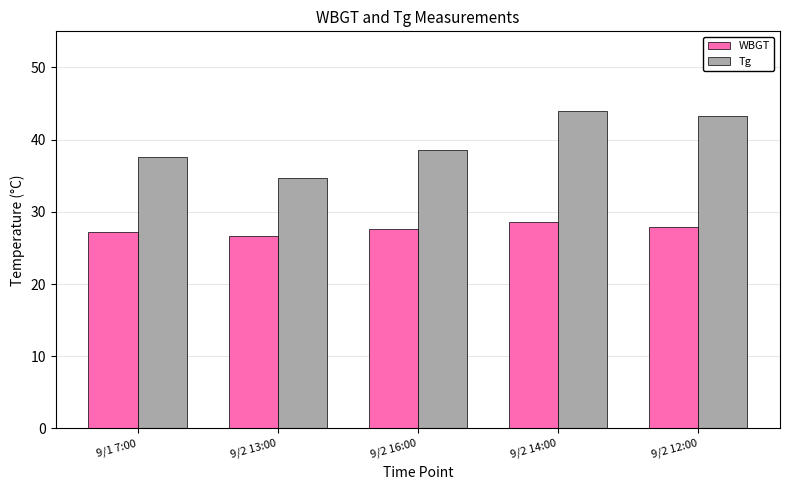

What position from the left is 9/2 13:00?

2